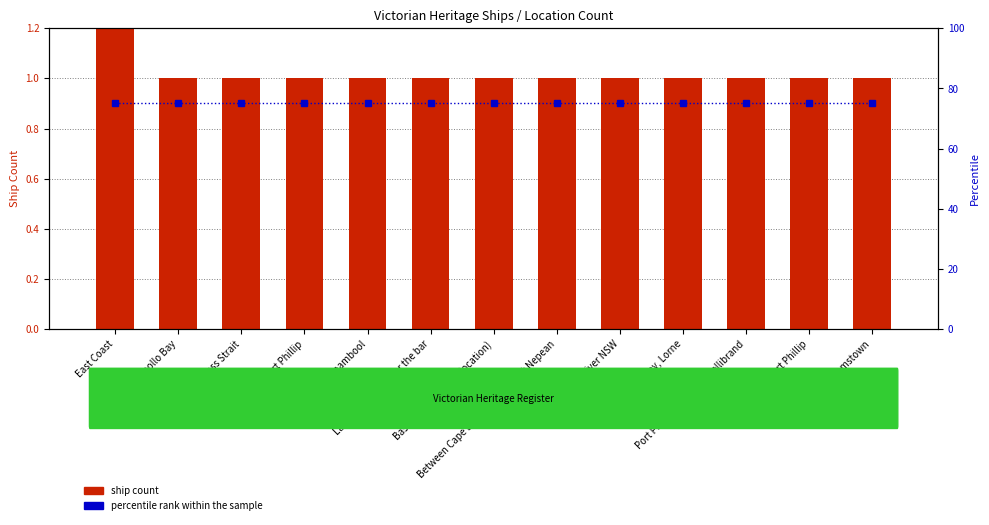

Reading left to right, extract all data points from this chart.

ship count: 3	1	1	1	1	1	1	1	1	1	1	1	1
percentile rank within the sample: 75	75	75	75	75	75	75	75	75	75	75	75	75